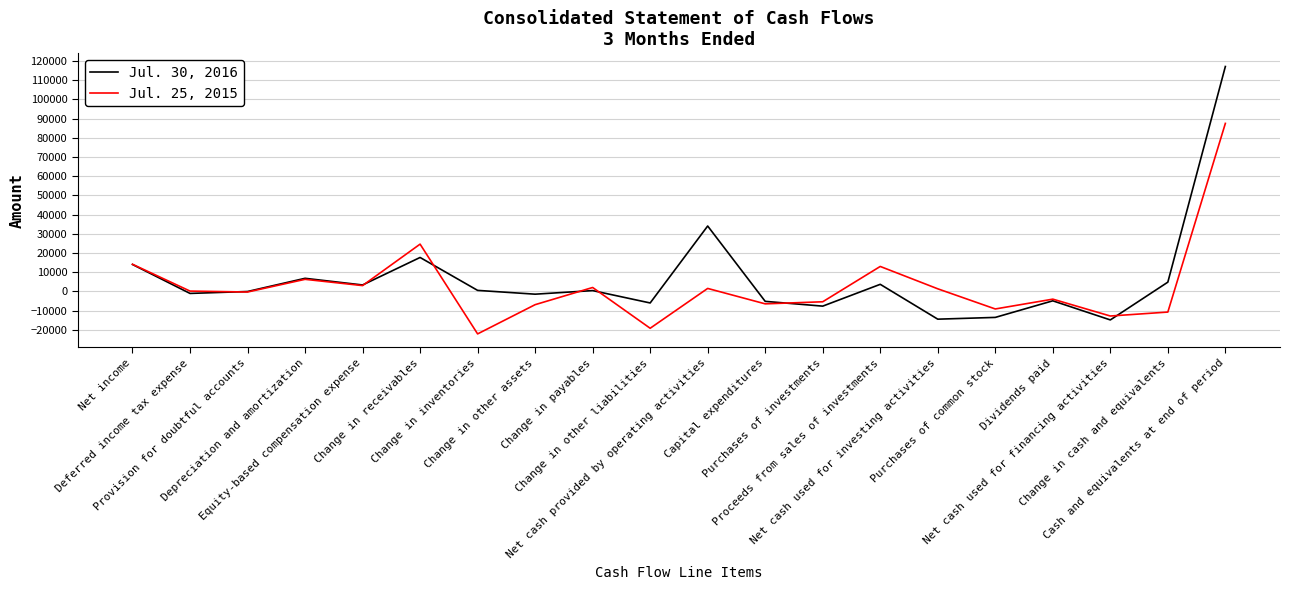

Which series has the widest spread of values?

Jul. 30, 2016